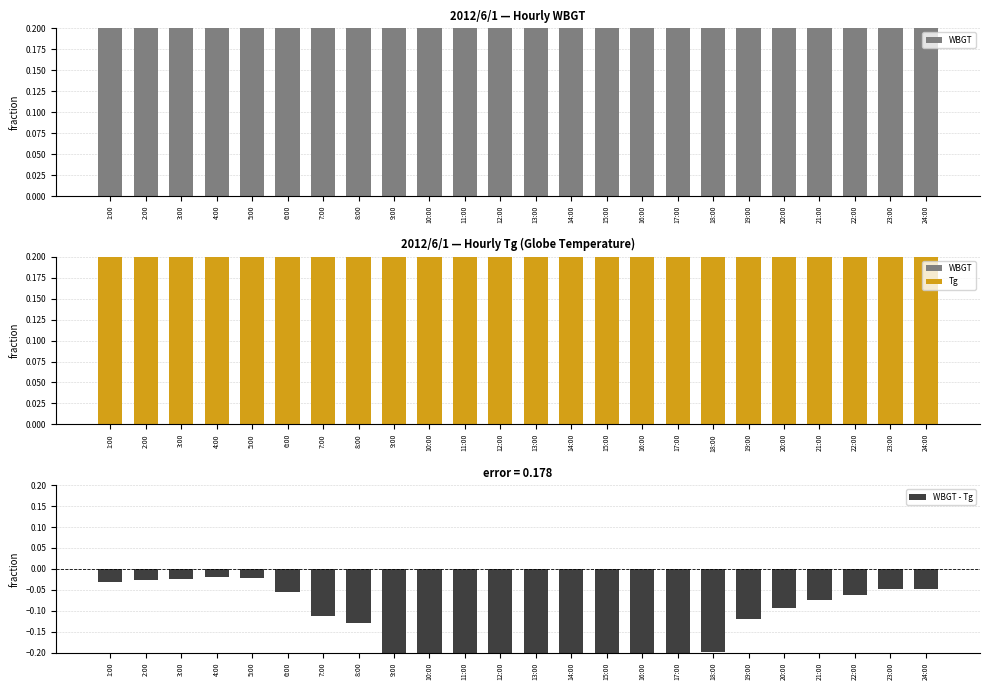

Reading left to right, what are all the values shown in this chart?

WBGT: 0.8	0.7	0.7	0.7	0.7	0.7	0.8	0.8	0.9	0.9	1.0	1.0	1.0	1.0	1.0	1.0	0.9	0.8	0.8	0.8	0.8	0.7	0.8	0.7
Tg: 0.5	0.5	0.5	0.4	0.4	0.5	0.6	0.6	0.9	0.9	1.0	1.0	1.0	1.0	0.9	0.9	0.8	0.7	0.6	0.6	0.5	0.5	0.5	0.5
WBGT - Tg: -0.0	-0.0	-0.0	-0.0	-0.0	-0.1	-0.1	-0.1	-0.3	-0.4	-0.4	-0.4	-0.4	-0.4	-0.4	-0.3	-0.3	-0.2	-0.1	-0.1	-0.1	-0.1	-0.0	-0.0